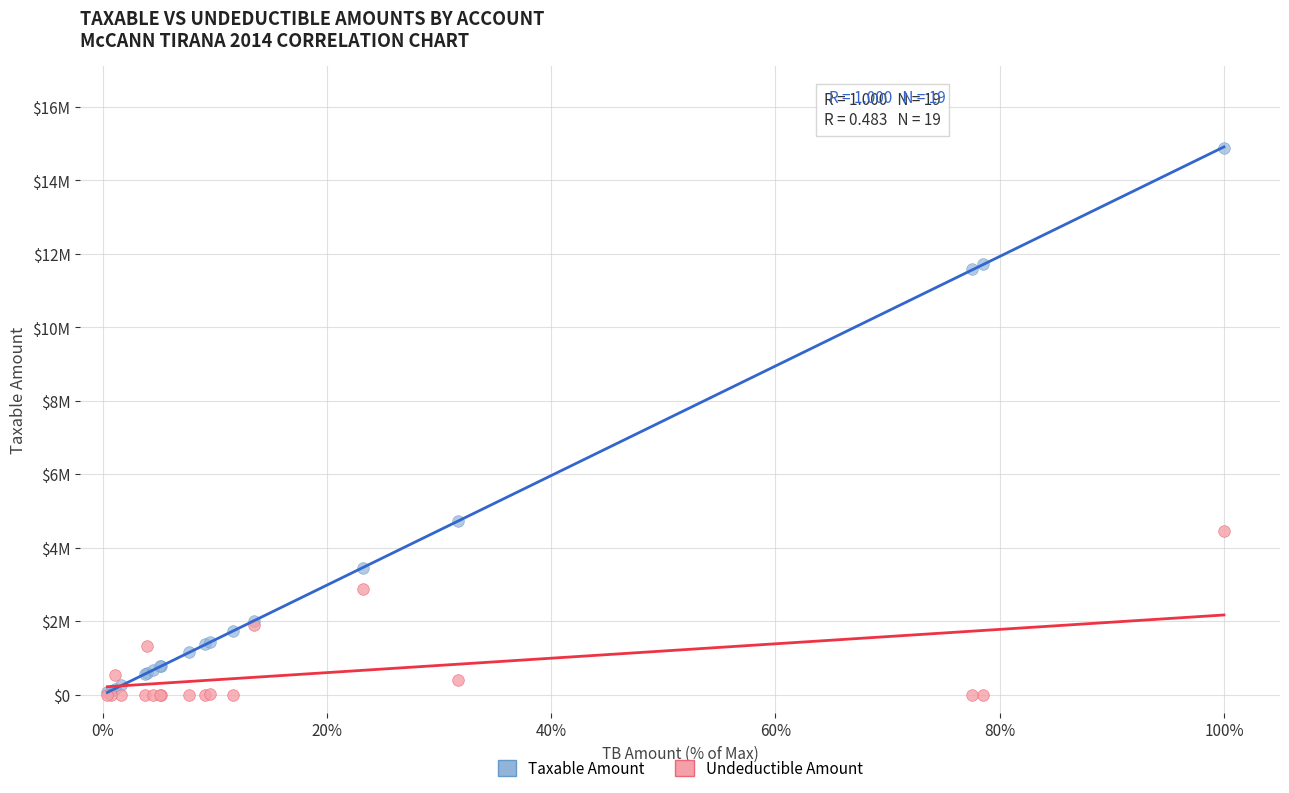

Which series has the widest spread of Y values?

Taxable Amount